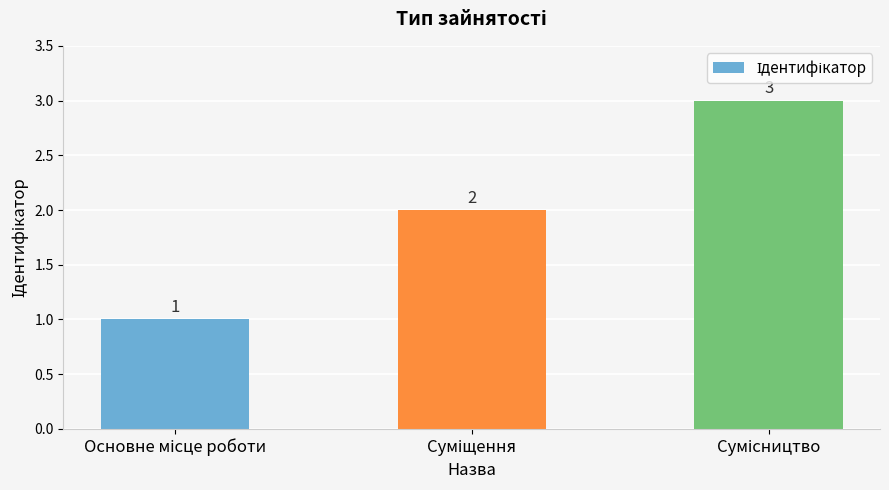

What is the value of the 1st bar from the left?

1